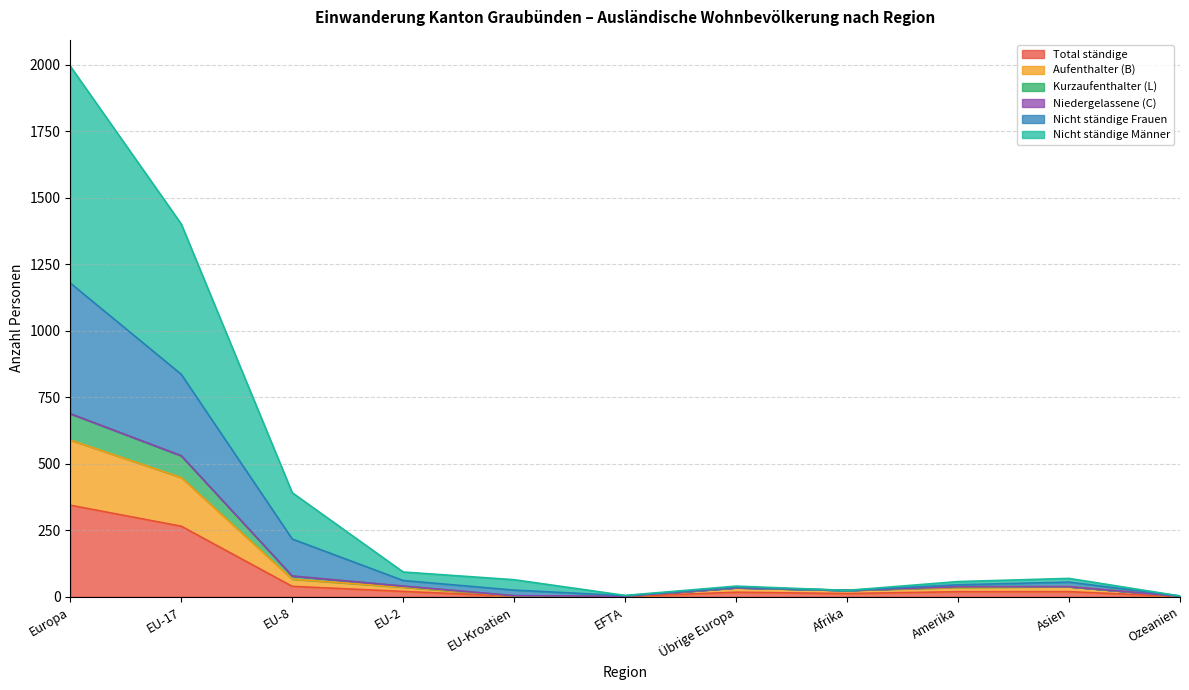

Which category has the highest value in the Total ständige series?

Europa